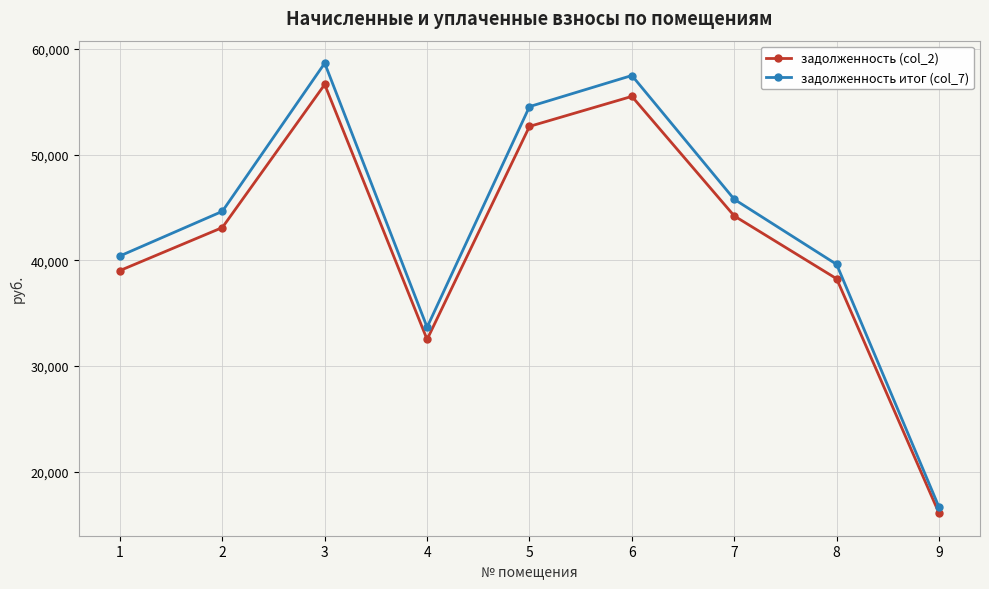

What is the sum of the задолженность итог (col_7) values at 9 and 5?

71179.4